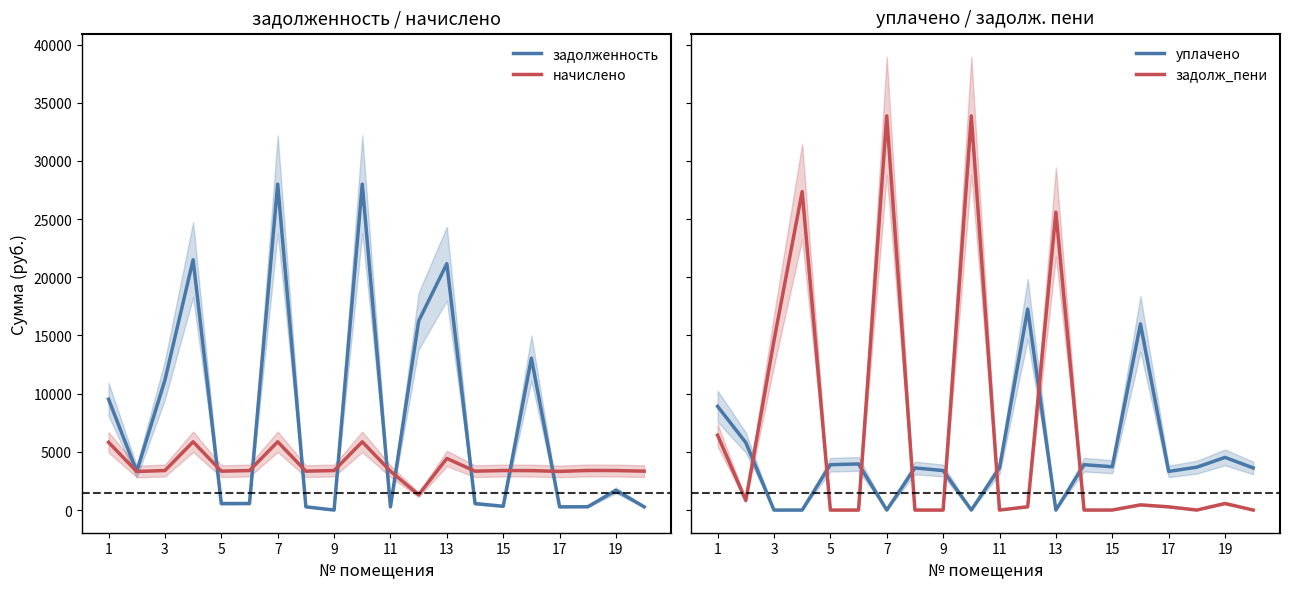

The value of начислено at 9 is 3395.2. True or false?

True